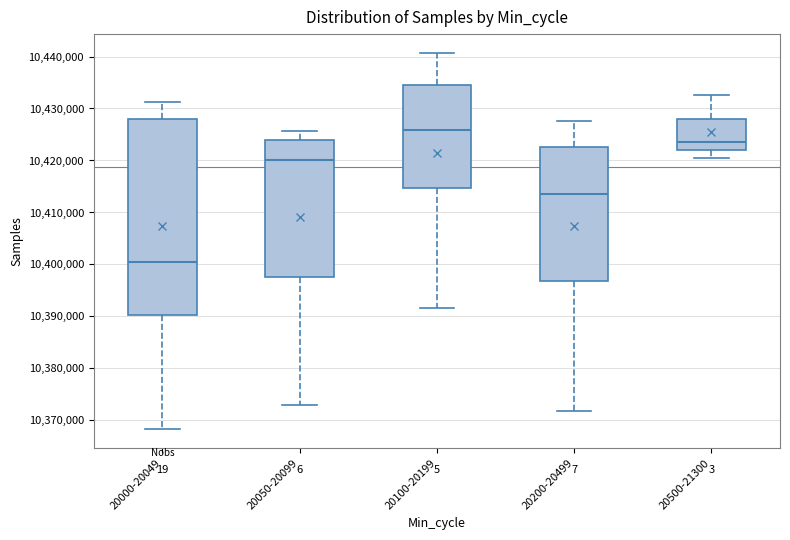

Which box has the highest median line?

20100-20199